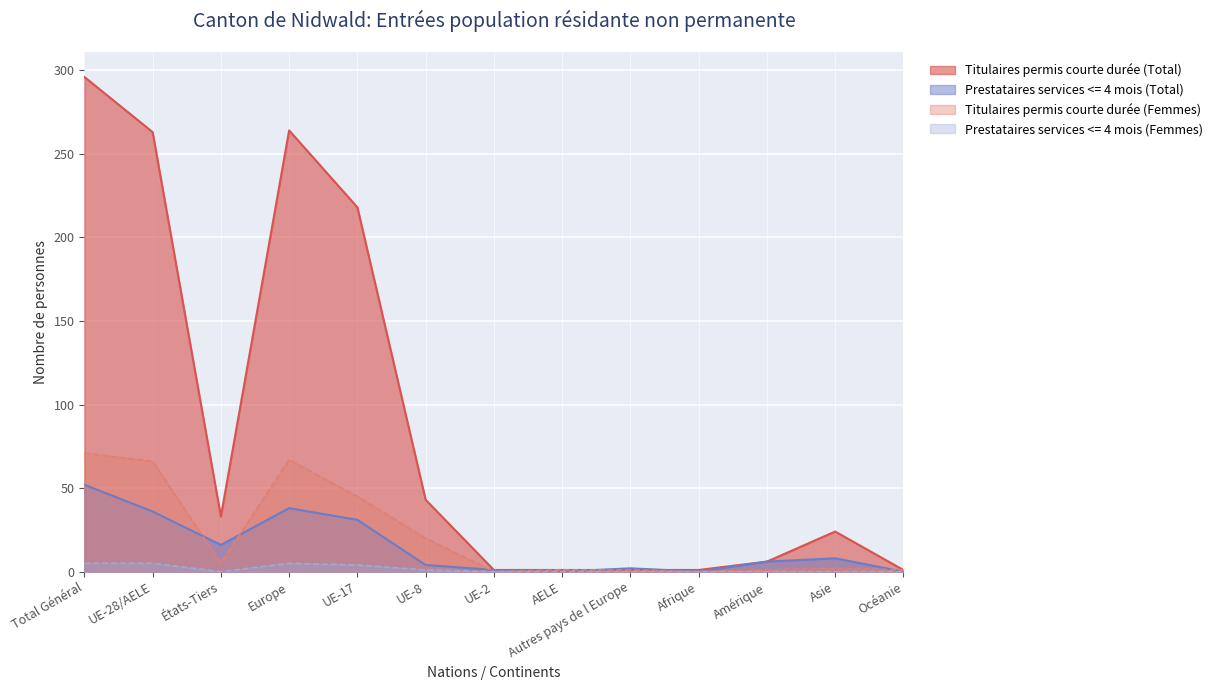

What is the total value across all series at UE-28/AELE?

370